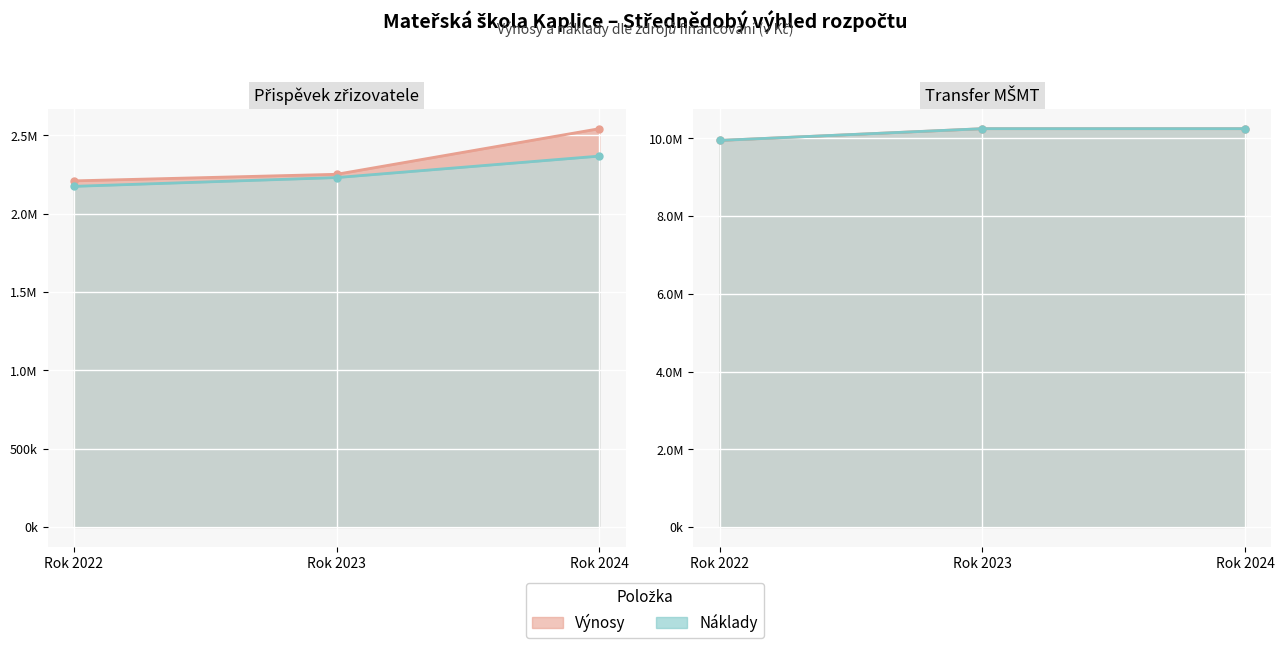

Which has a higher value, Rok 2023 or Rok 2022?

Rok 2023